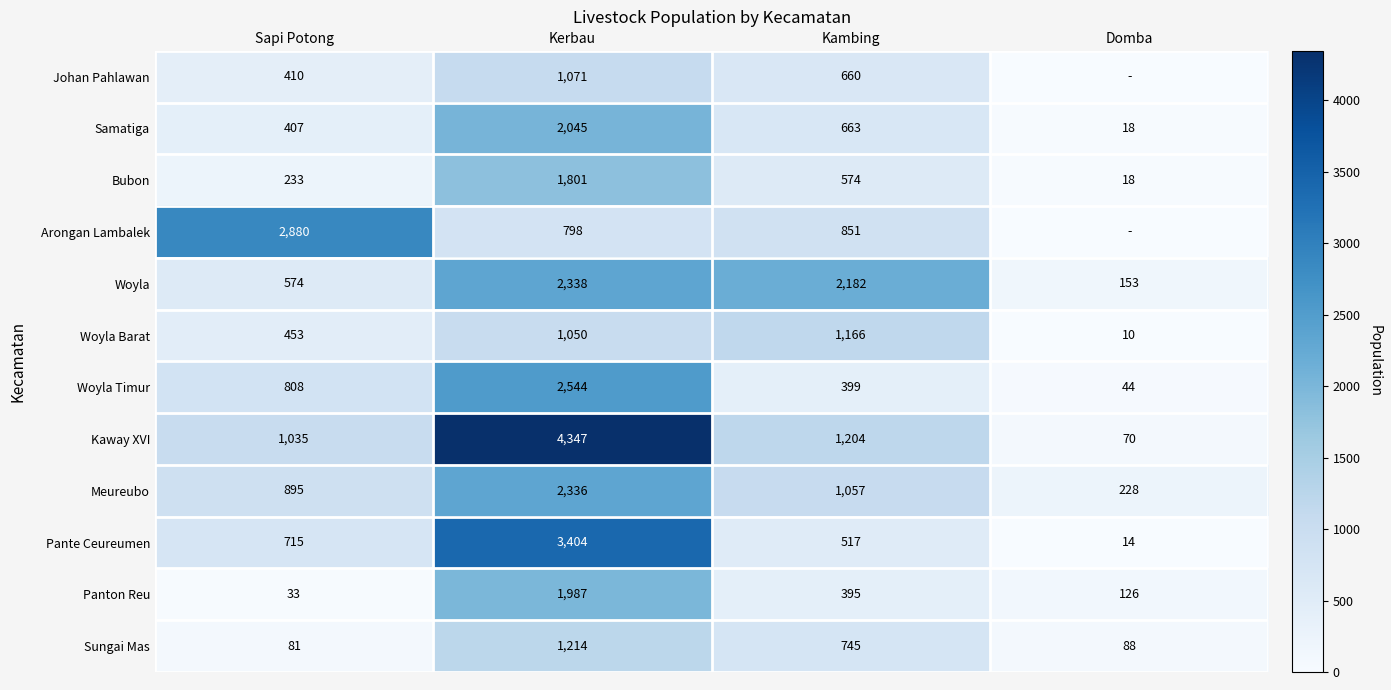

What is the difference between the second highest and second lowest values in the Panton Reu series?

269